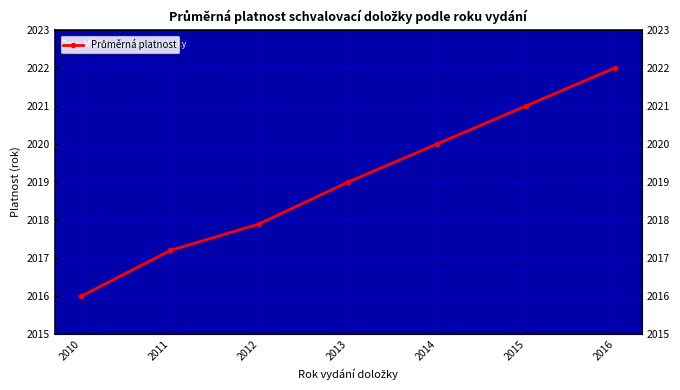

Which label corresponds to the largest value in the chart?

2016